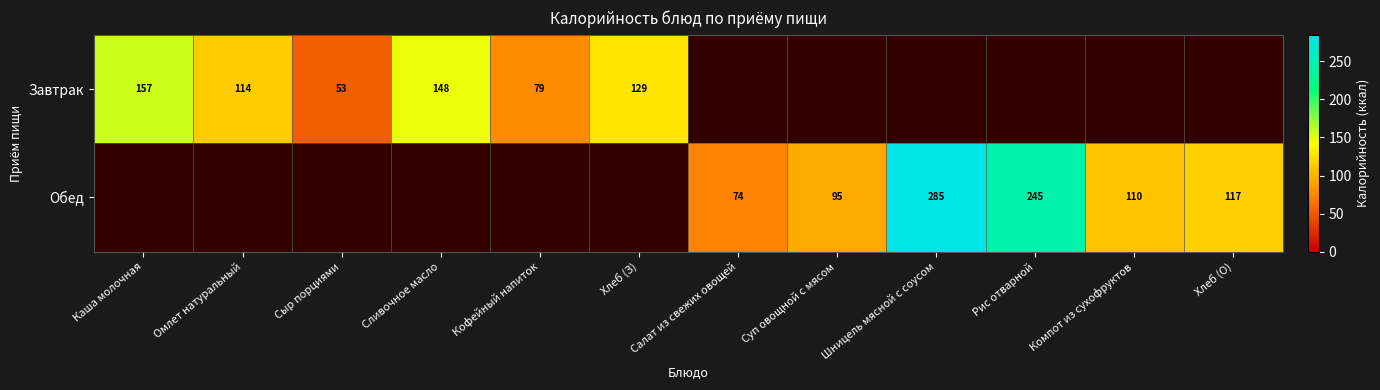

What is the greatest value displayed?

285.0